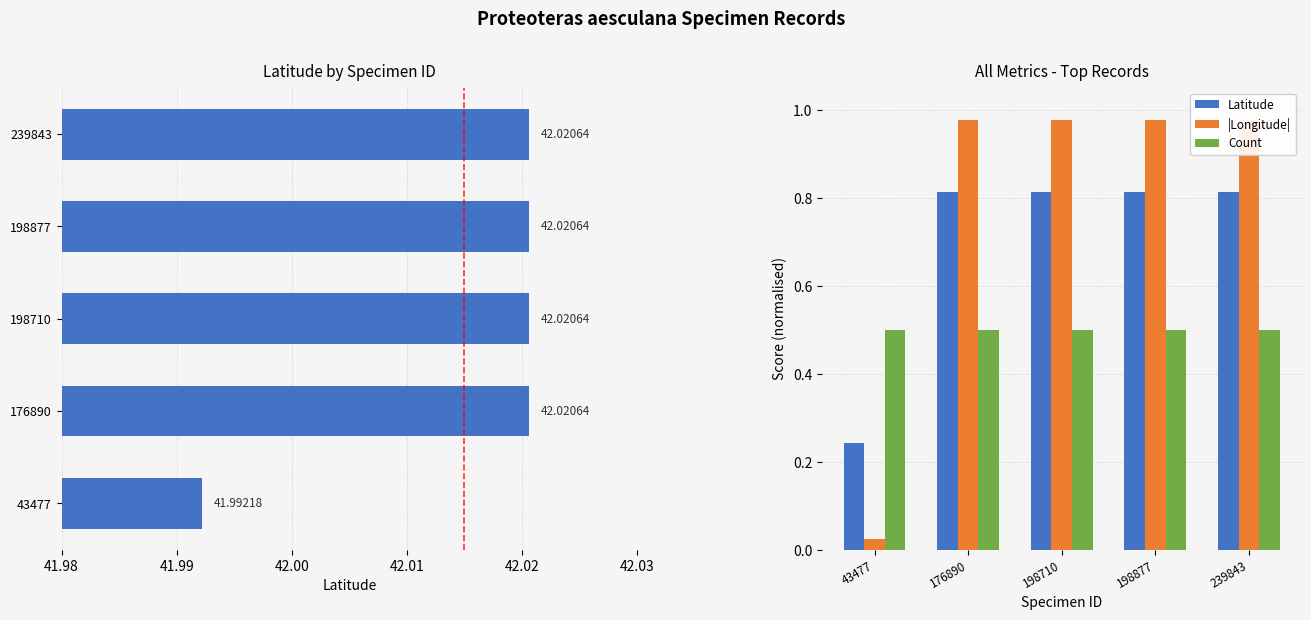

Which series has the largest range (max minus min)?

|Longitude|